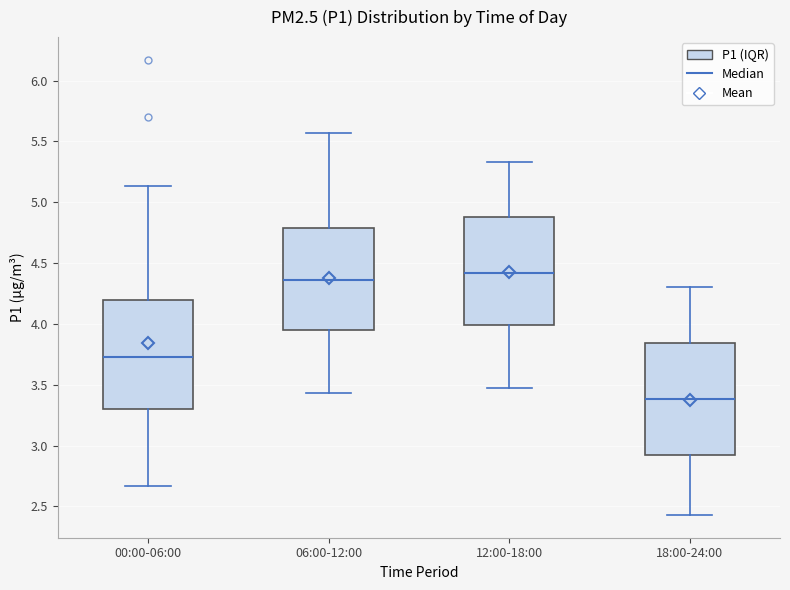

Where does the upper whisker of the box for 00:00-06:00 end on the y-axis? The values are not printed on the chart, so give them approximately, as read against the axis.

5.15